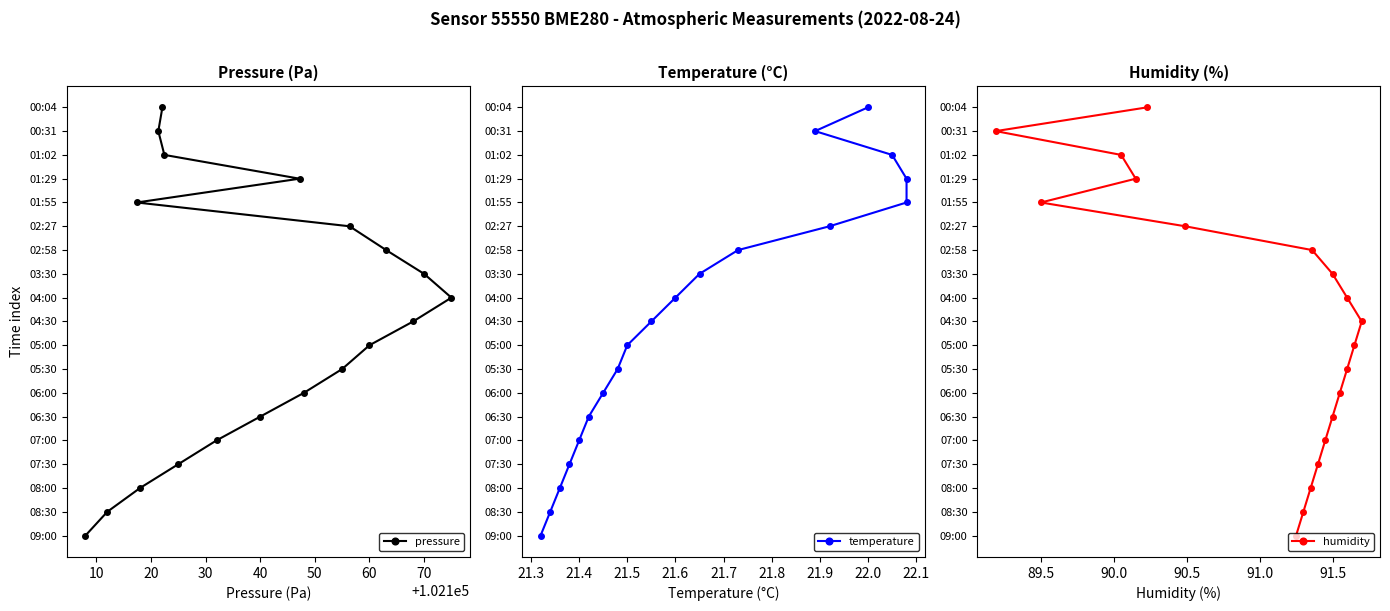

The humidity series shows 16 at 11. True or false?

False